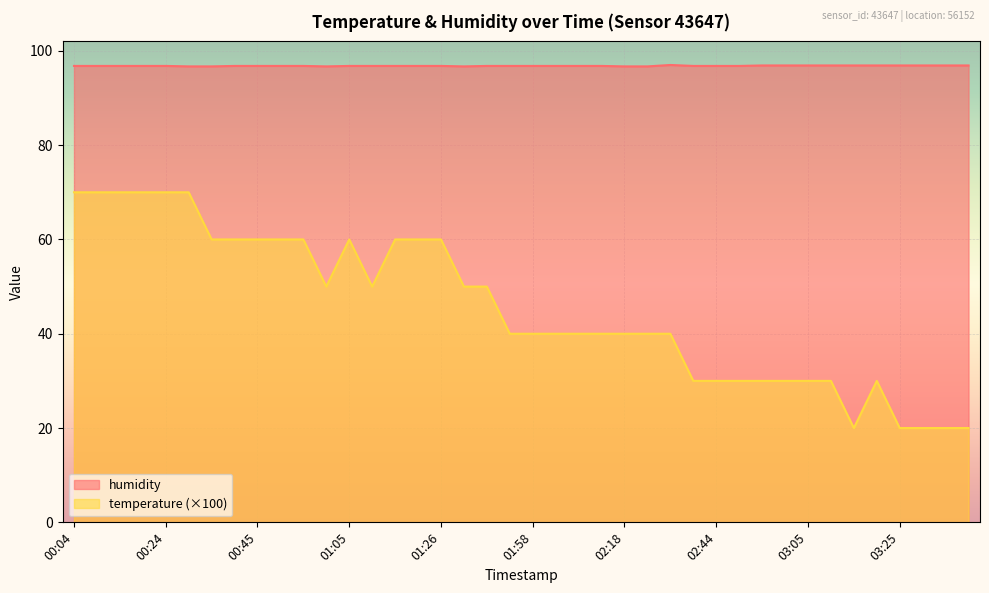

List the series in order of their overall mean, lowest first.

temperature (×100), humidity